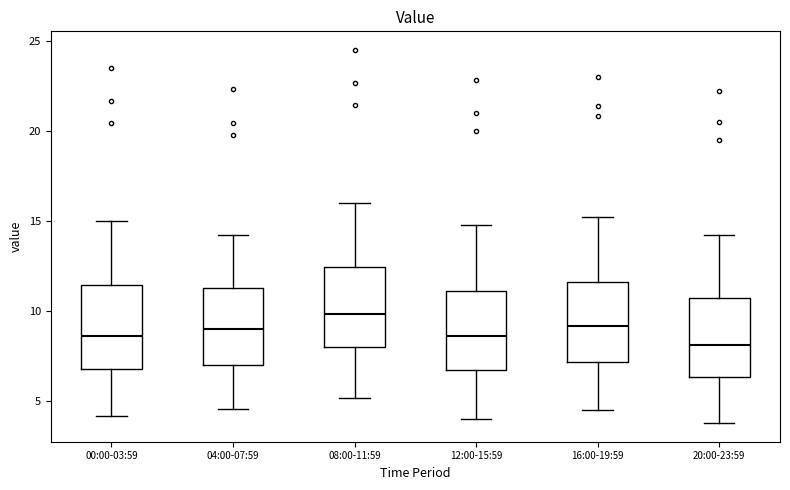

Which box's median line is the lowest?

20:00-23:59